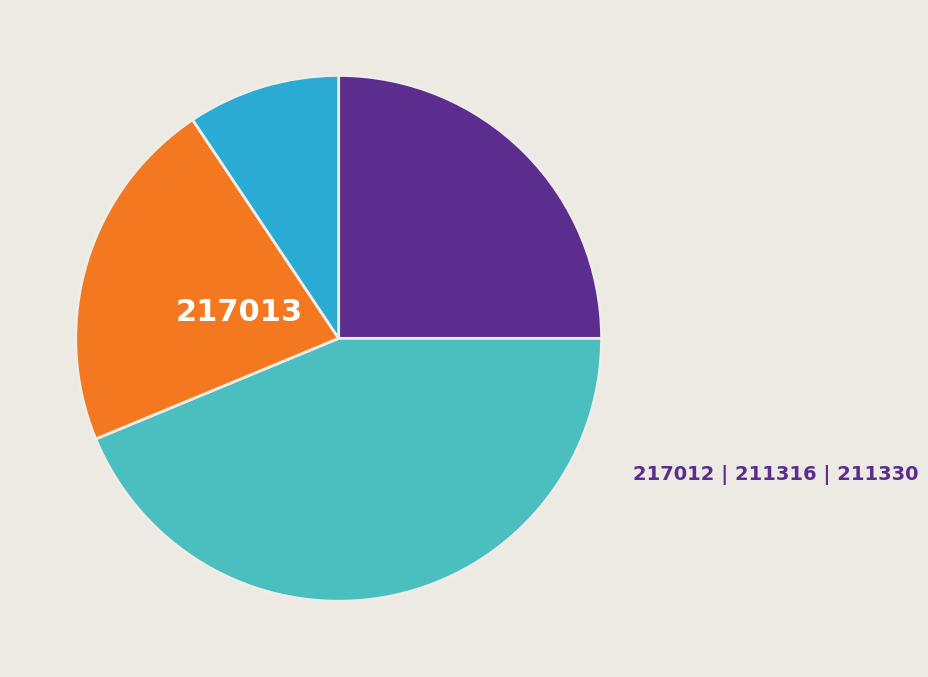

Count the number of slices in the pie.

4